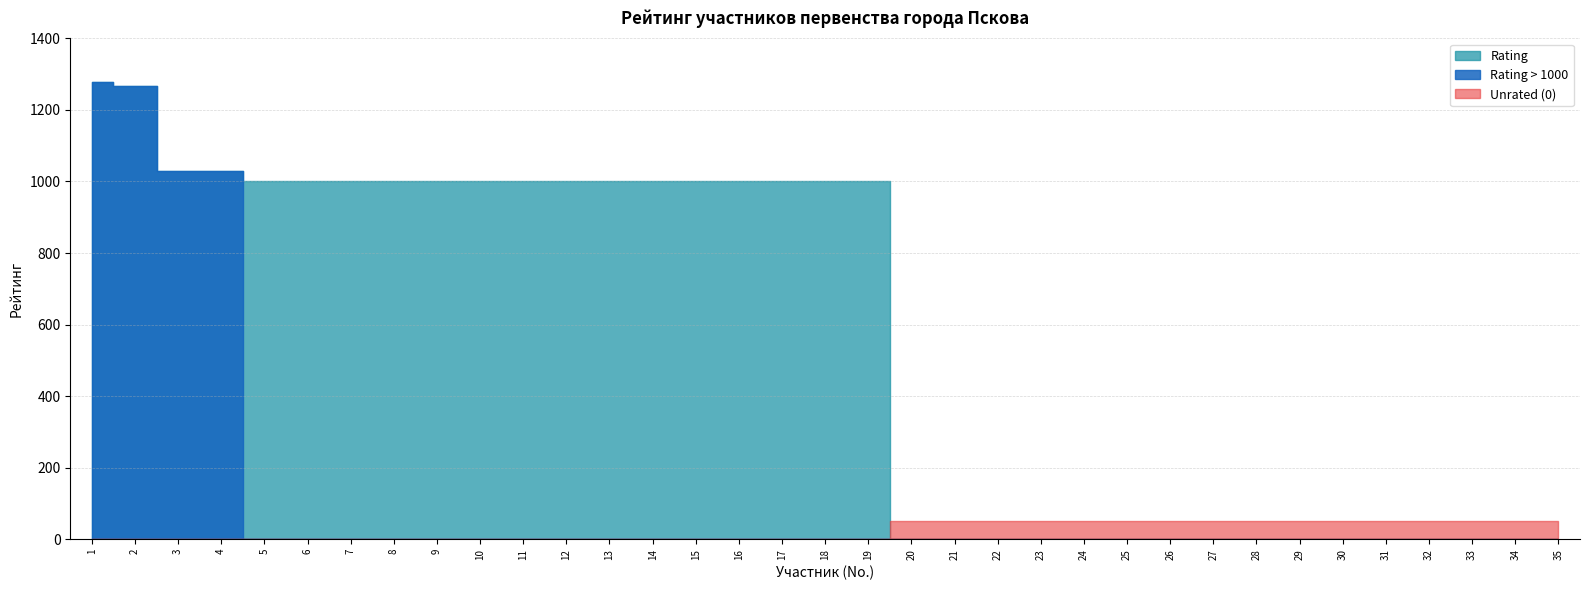

Reading right to left, extract all data points from this chart.

0	0	0	0	0	0	0	0	0	0	0	0	0	0	0	0	1000	1000	1000	1000	1000	1000	1000	1000	1000	1000	1000	1000	1000	1000	1000	1030	1030	1267	1278